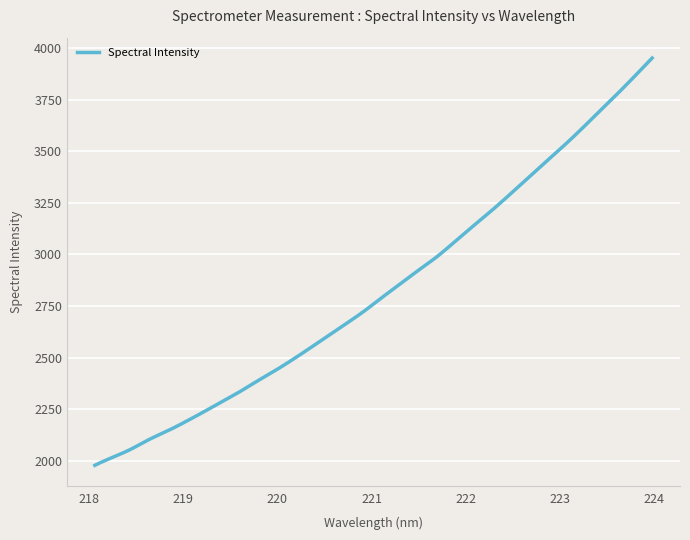

What is the difference between the maximum and minimum values?

1972.9